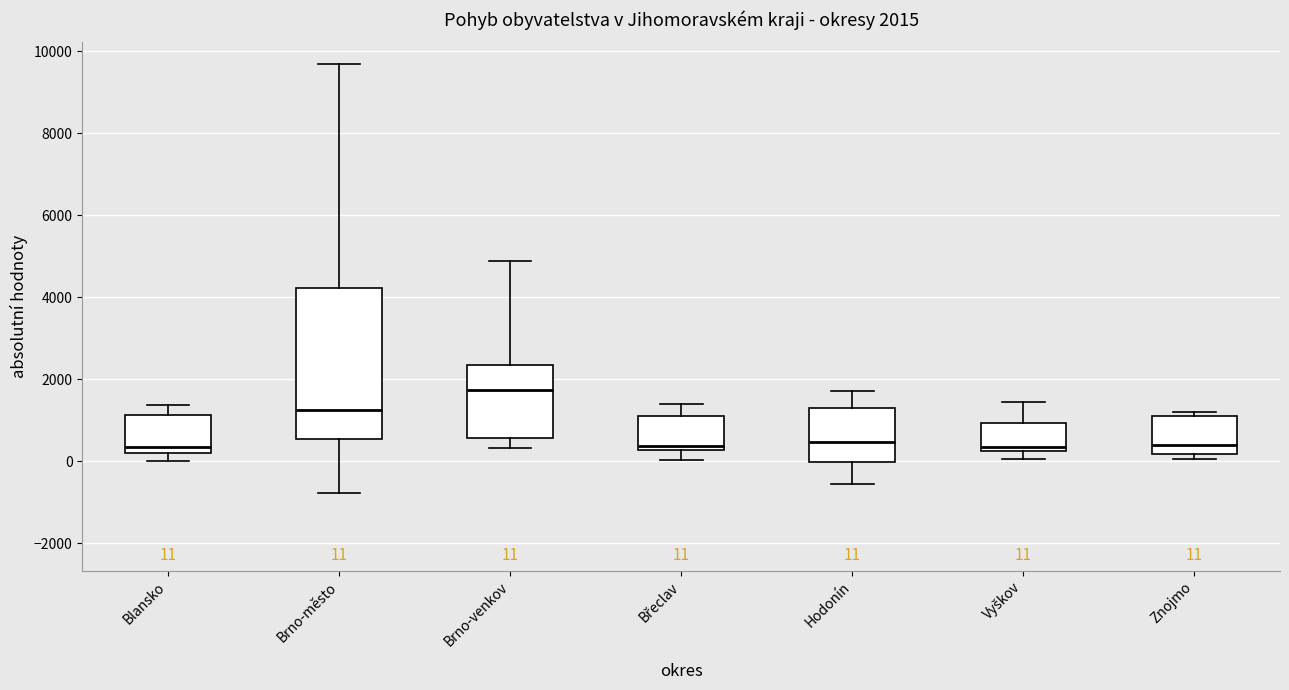

Which box's median line is the highest?

Brno-venkov